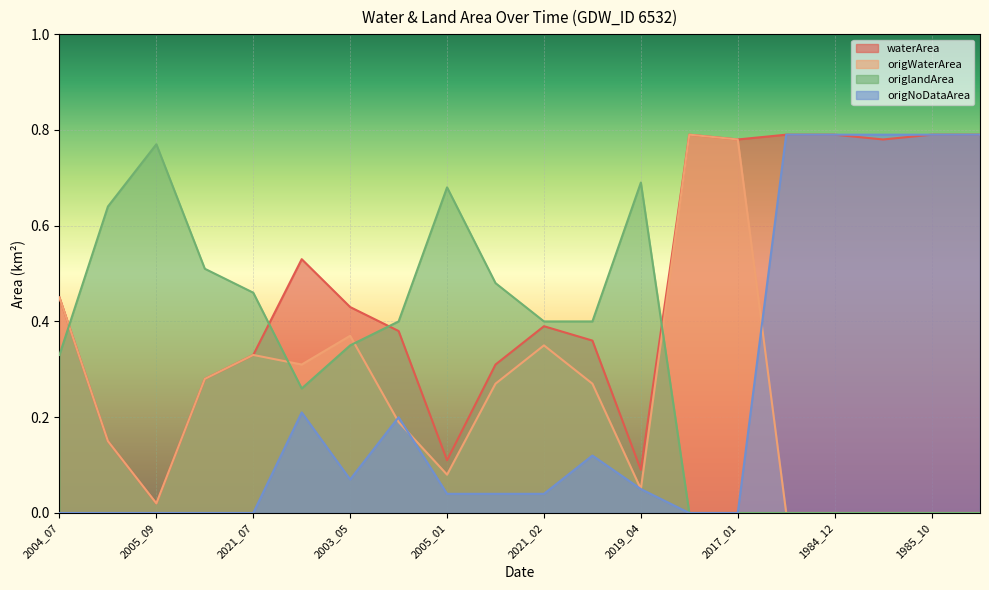

At which category is the sum across all series the highest?

2016_12